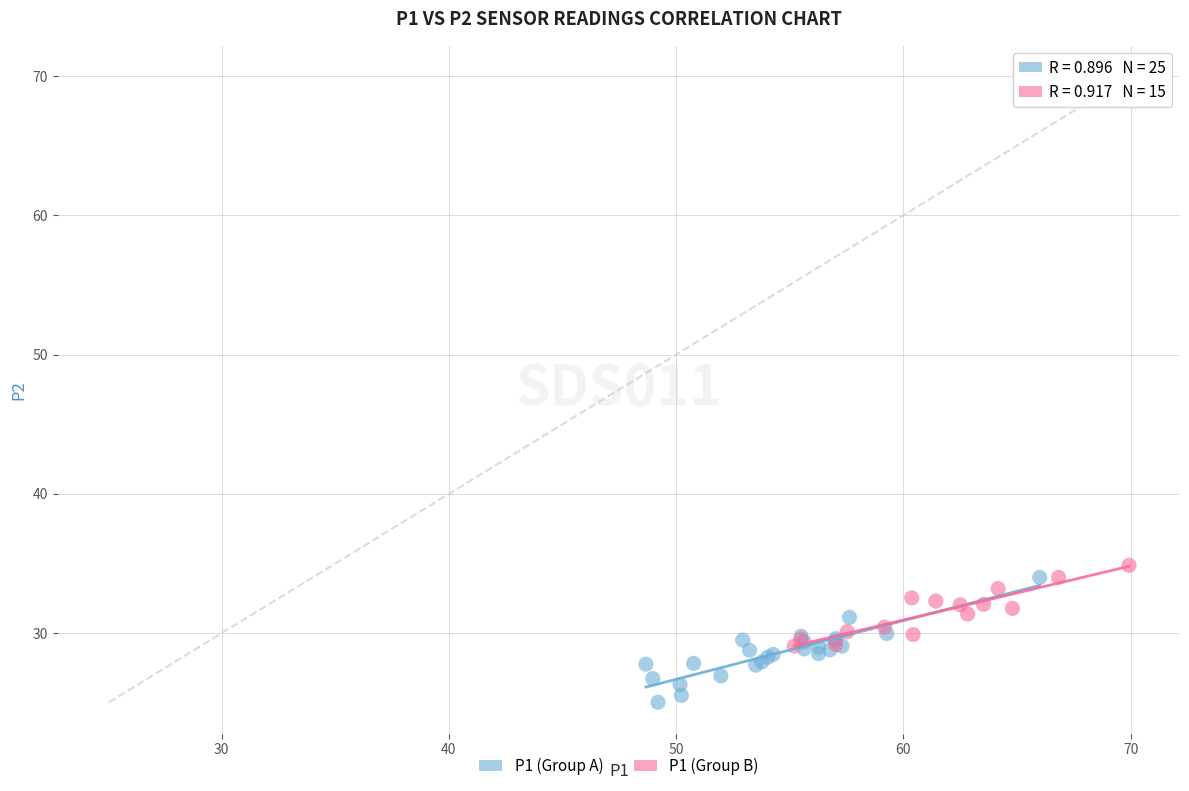

Which series contains the lowest Y value?

P1 (Group A)